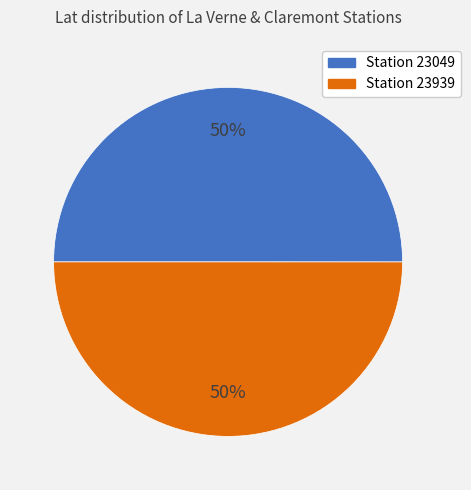

To the nearest percent, what is the average slice percentage?

50%